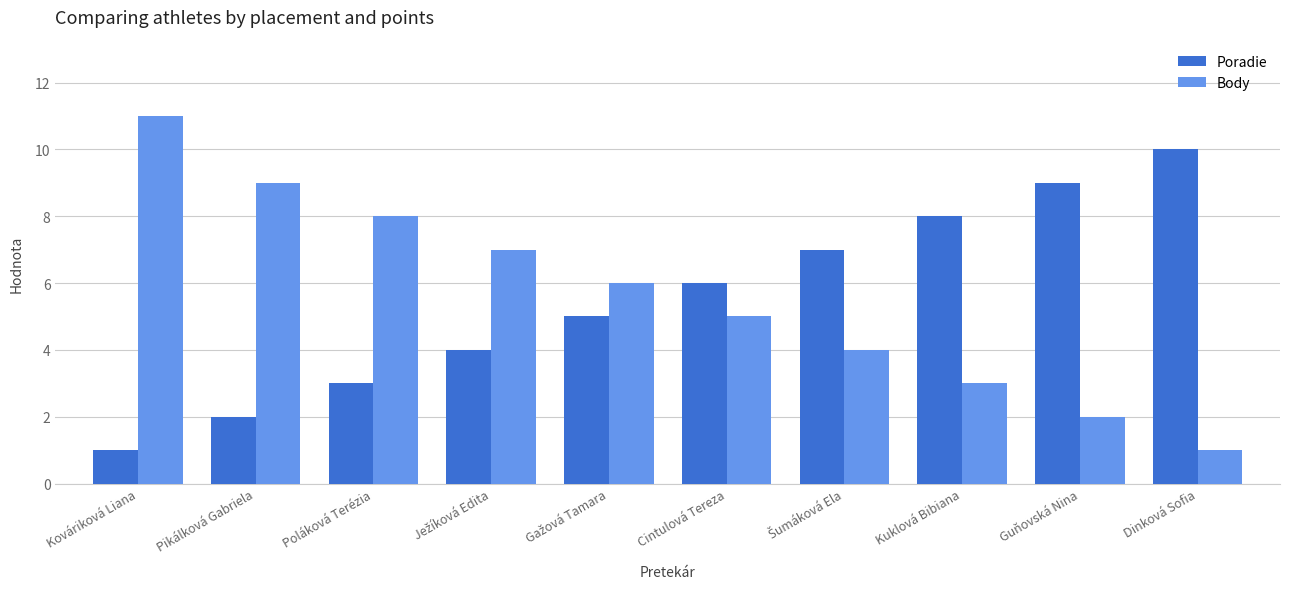

What are all the series names shown in the legend?

Poradie, Body